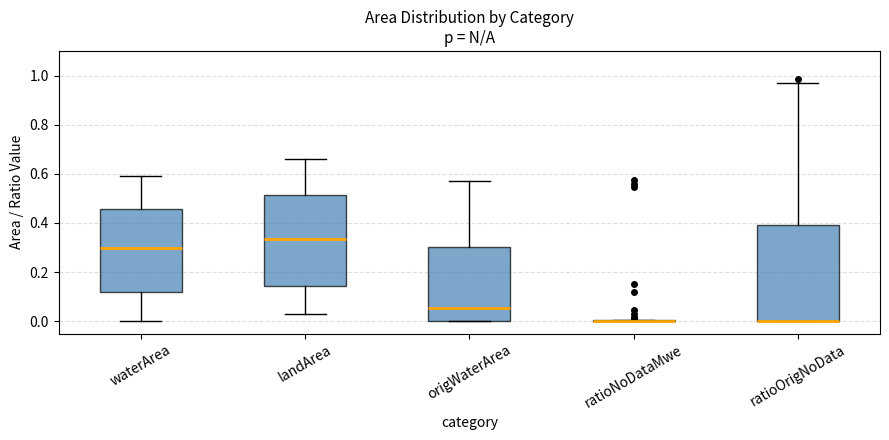

Reading left to right, transcribe this box plot: for each box, give where its median line is, the range the box spans, and where its two whiskers end, as read against the y-axis. The values are not printed on the chart, so give them approximately, as read against the axis.

waterArea: median 0.30, box 0.12 to 0.46, whiskers 0.00 to 0.60
landArea: median 0.34, box 0.14 to 0.52, whiskers 0.04 to 0.66
origWaterArea: median 0.06, box 0.00 to 0.30, whiskers 0.00 to 0.58
ratioNoDataMwe: box collapsed to a line at 0.00, whiskers 0.00 to 0.00
ratioOrigNoData: median 0.00 (drawn on the box's lower edge), box 0.00 to 0.40, whiskers 0.00 to 0.96